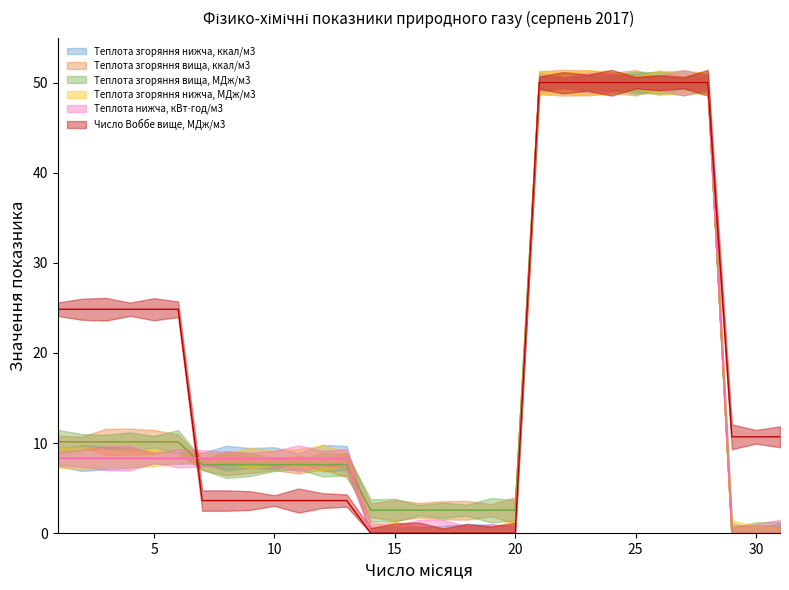

What is the total value across all series at 11?

43.8